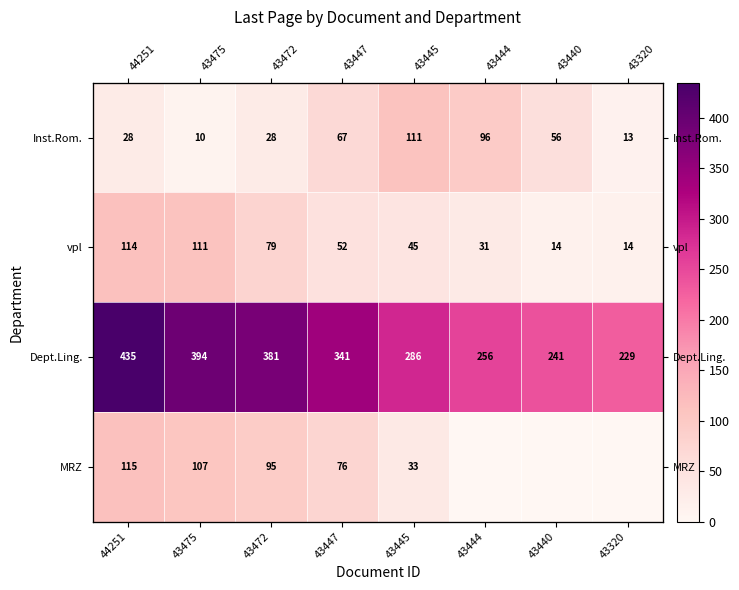

Between 43444 and 43320, which is larger?

43444